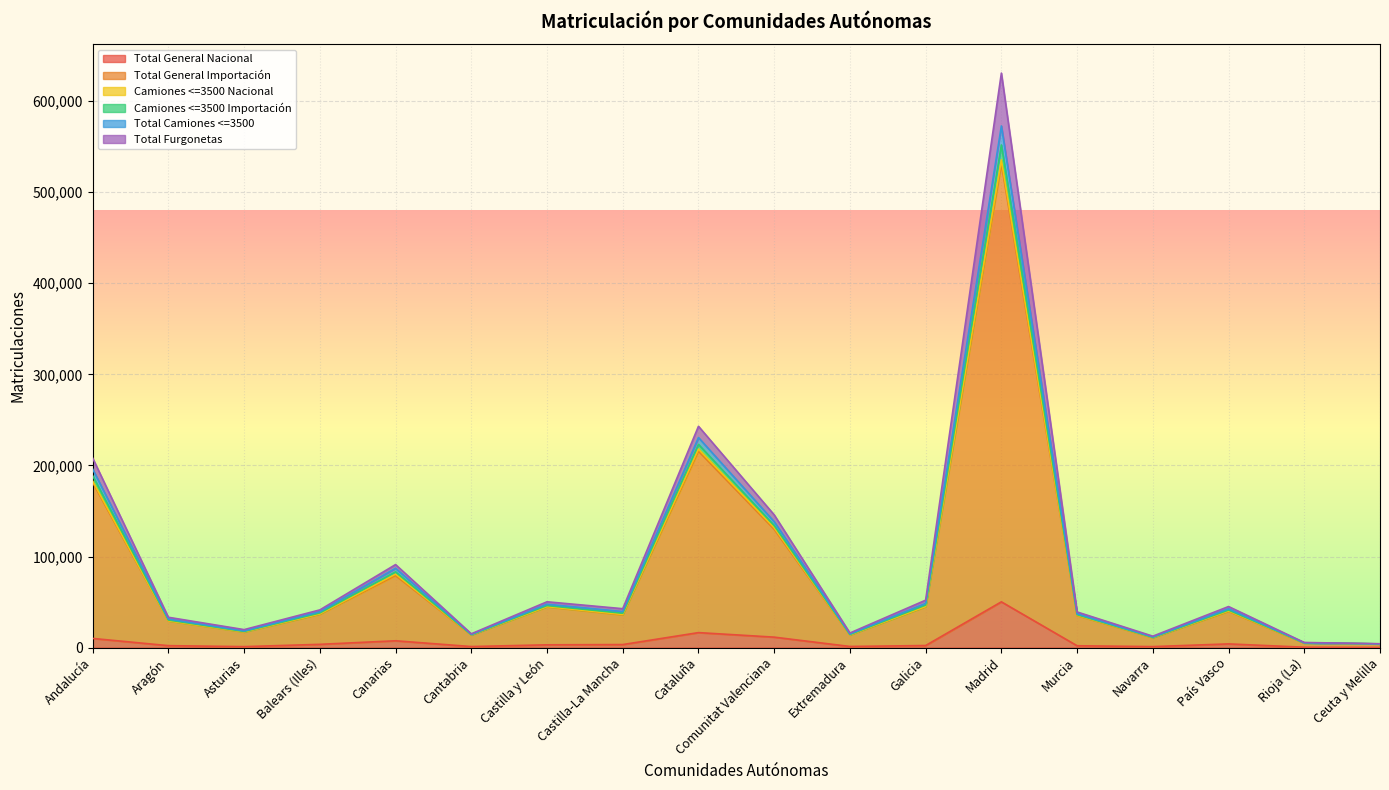

What is the difference between the maximum and minimum values in the Camiones <=3500 Importación series?

626579